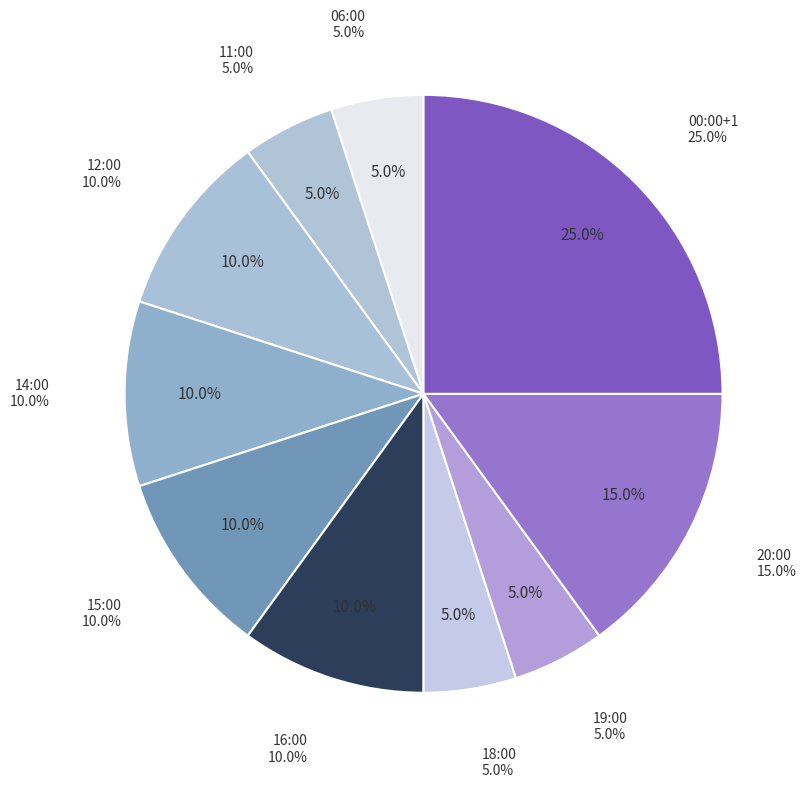

To the nearest percent, what is the difference between the 18:00 and 16:00 slice percentages?

5%